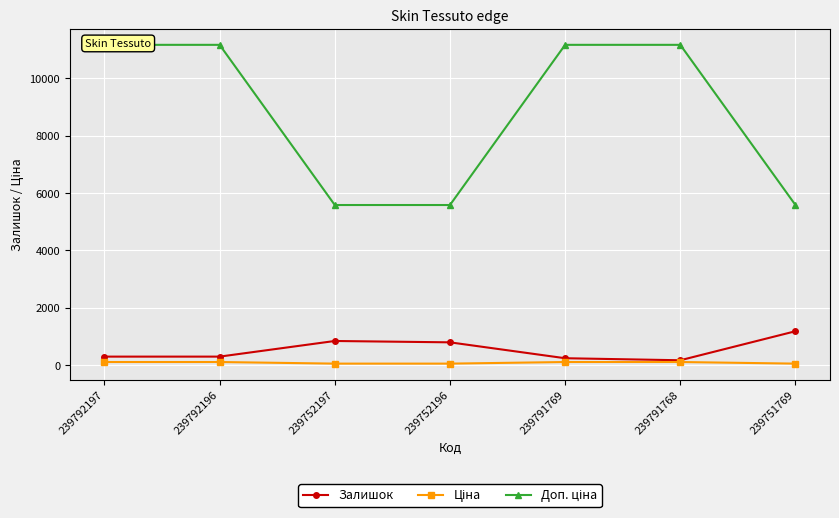

The Залишок series shows 798.0 at 239752196. True or false?

True